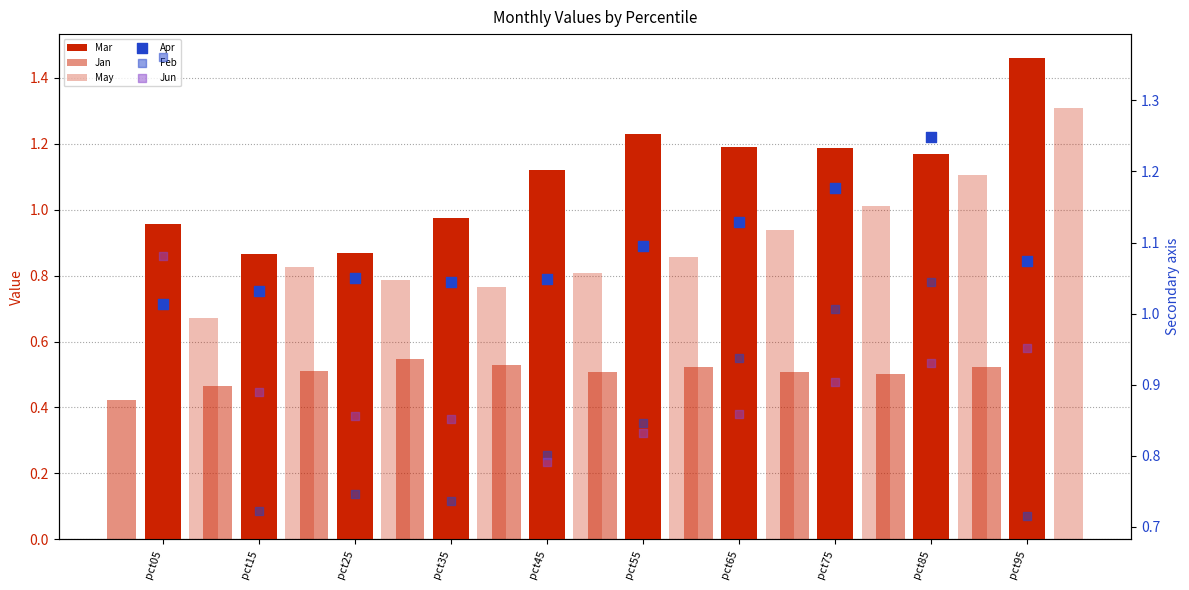

Which series reaches the minimum Y coordinate?

Jan